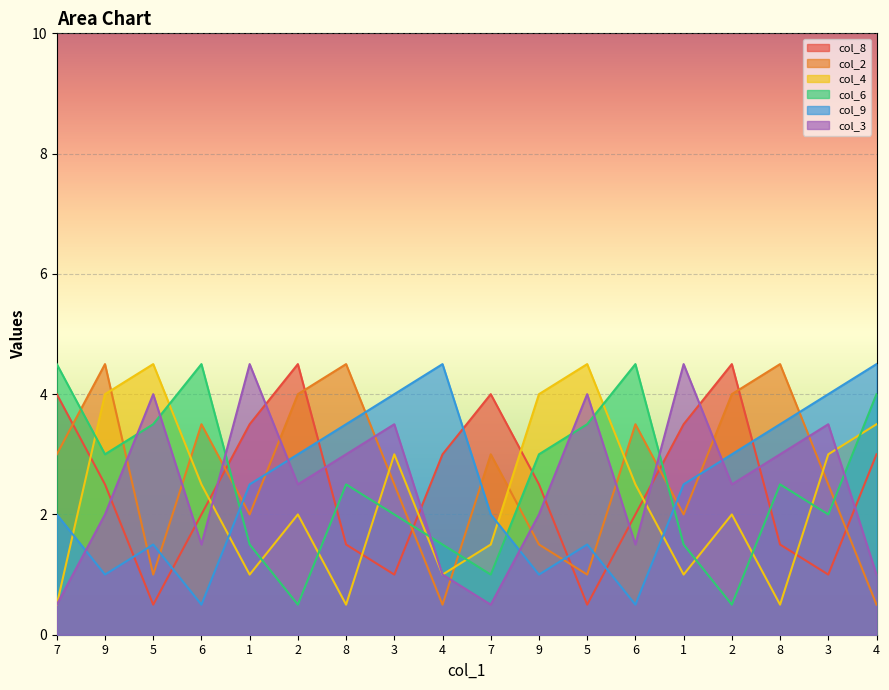

How many interior local peaks does the col_6 series have?

4